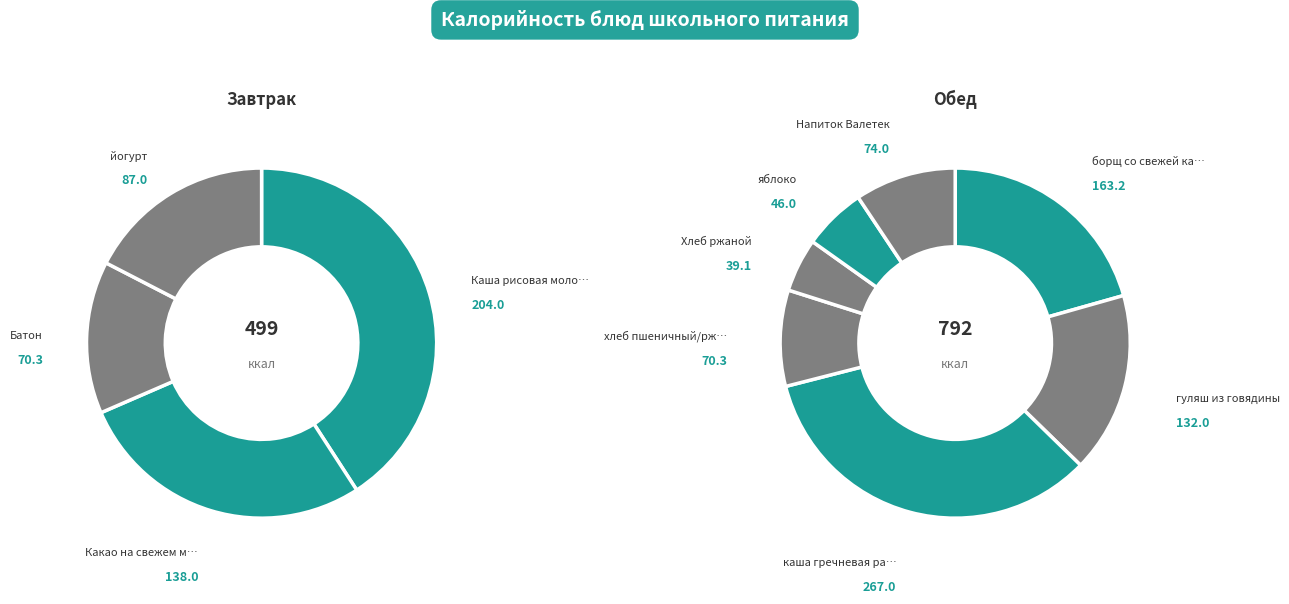

Which slice is the smallest?

Хлеб ржаной